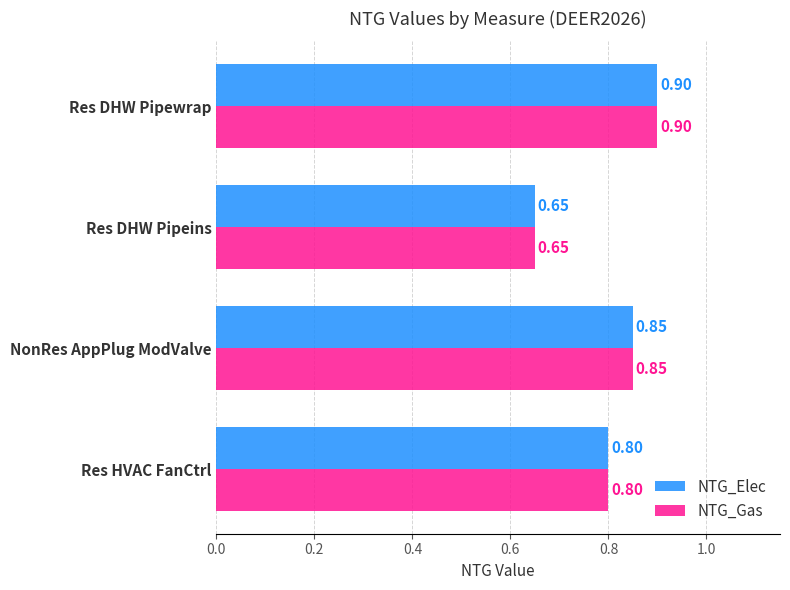

How many distinct data groups are displayed?

2